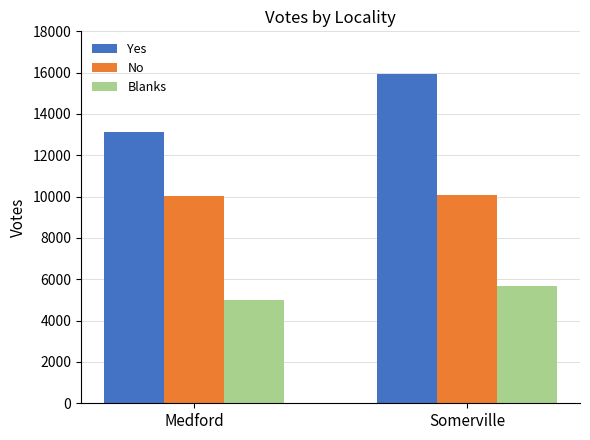

Which series changed the most between Medford and Somerville?

Yes